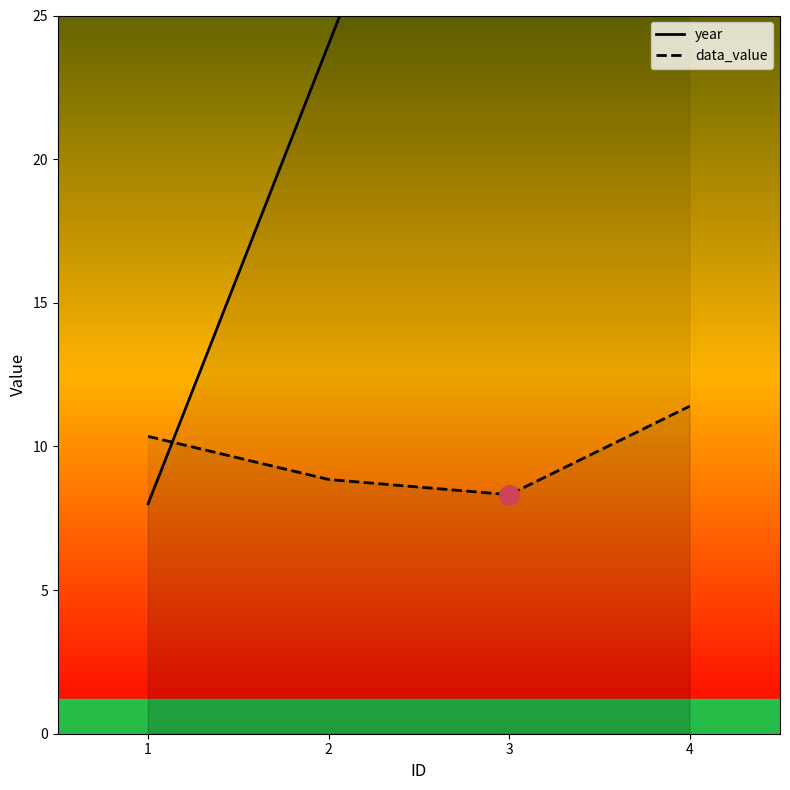

Reading left to right, extract all data points from this chart.

year: 1=8.0	2=24.0	3=40.0	4=56.0
data_value: 1=10.3	2=8.8	3=8.3	4=11.4